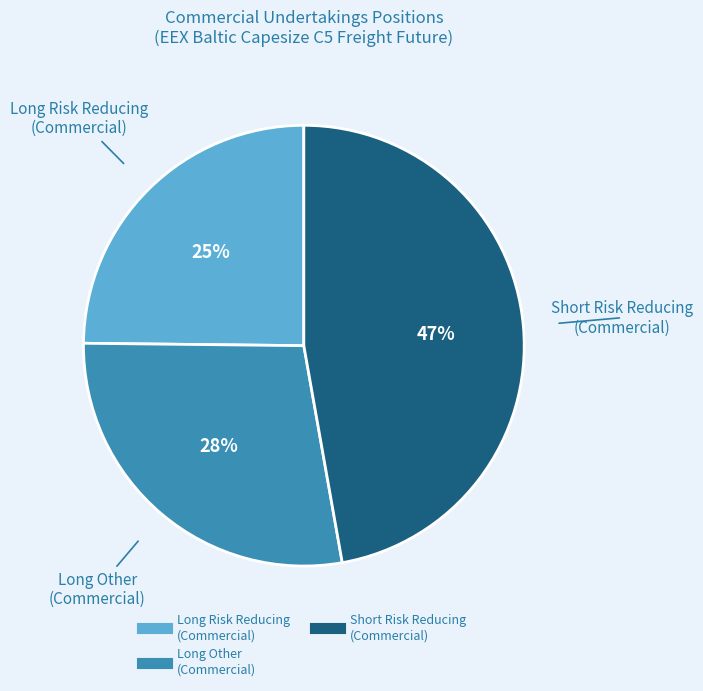

Is there any slice that represents more than half of the pie?

No